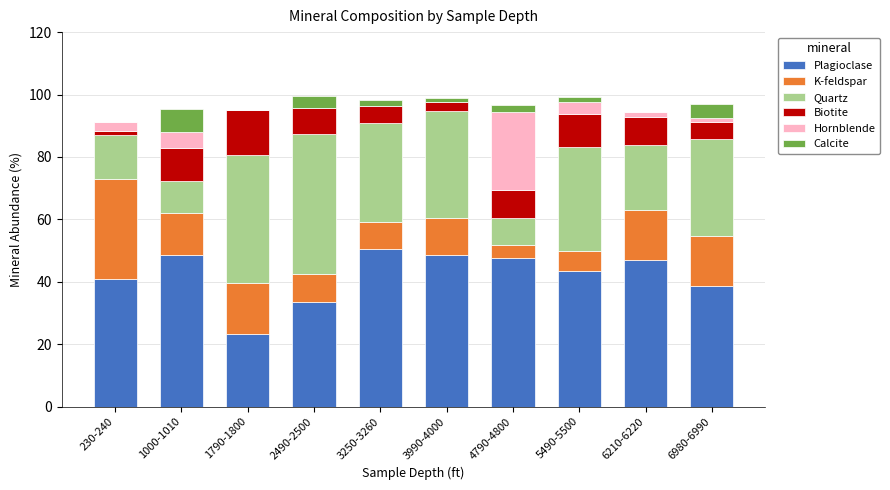

Between 1790-1800 and 3990-4000, which series saw the biggest shift?

Plagioclase